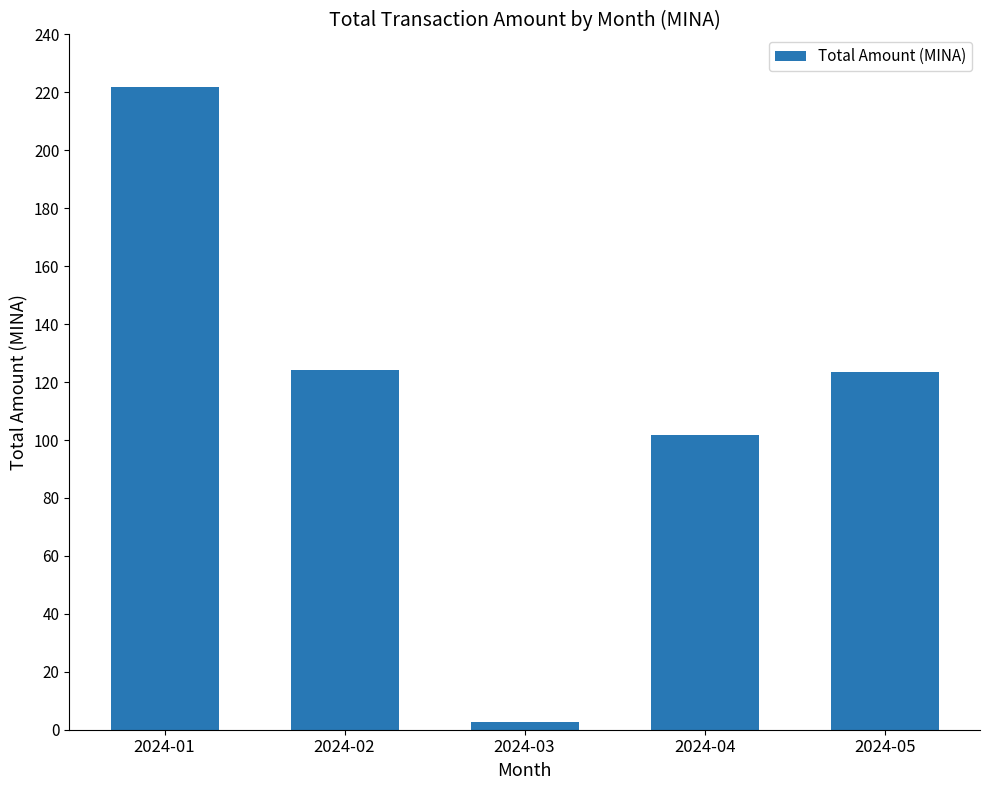

How many data points are above 123?

3